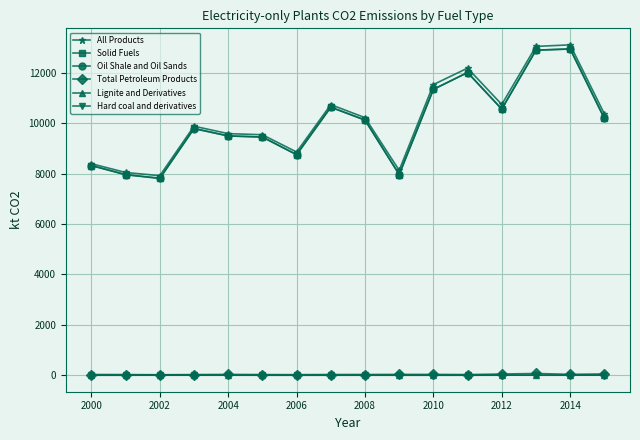

What is the greatest value displayed?

13110.3